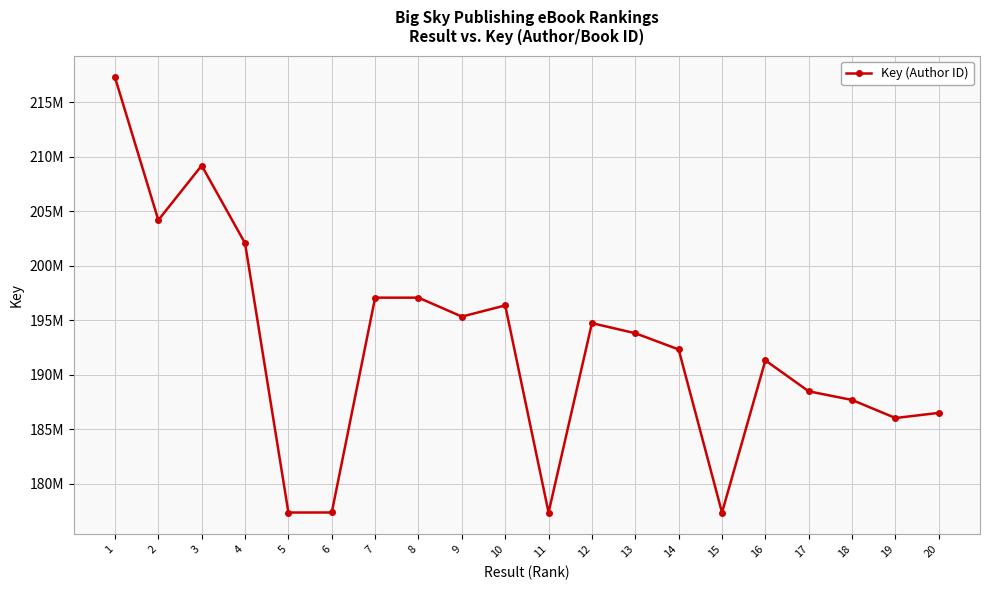

Does the chart have visible grid lines?

Yes